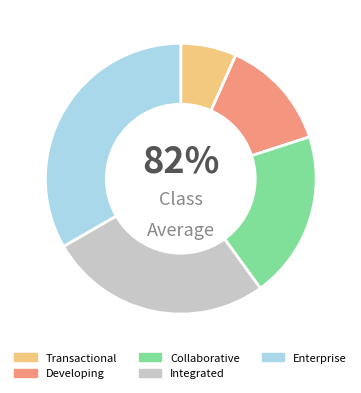

What is the ratio of the value at Developing to the value at Transactional?

2.0